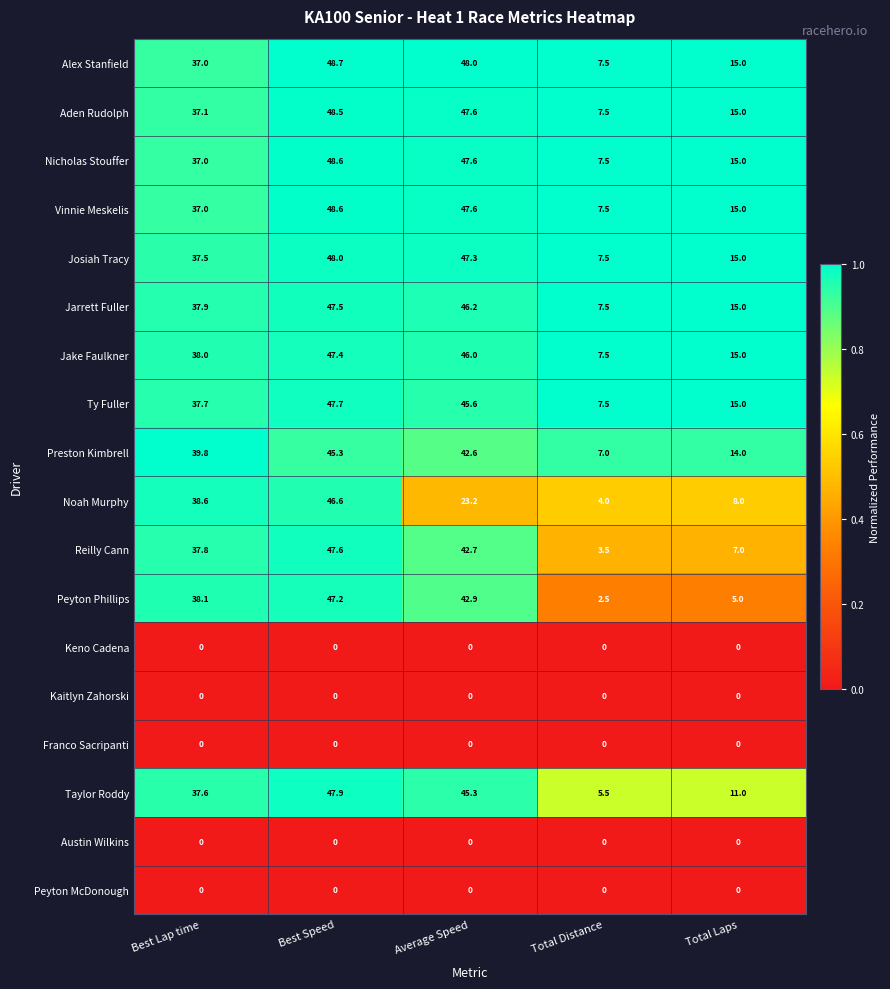

What is the lowest value of the Josiah Tracy series?

7.5